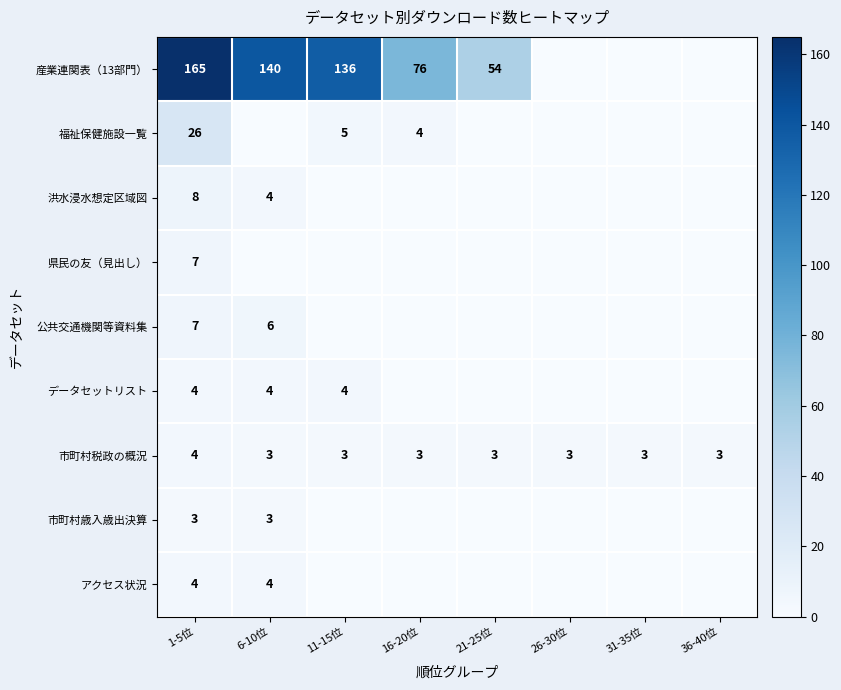

Read the 市町村税政の概況 value at 21-25位.

3